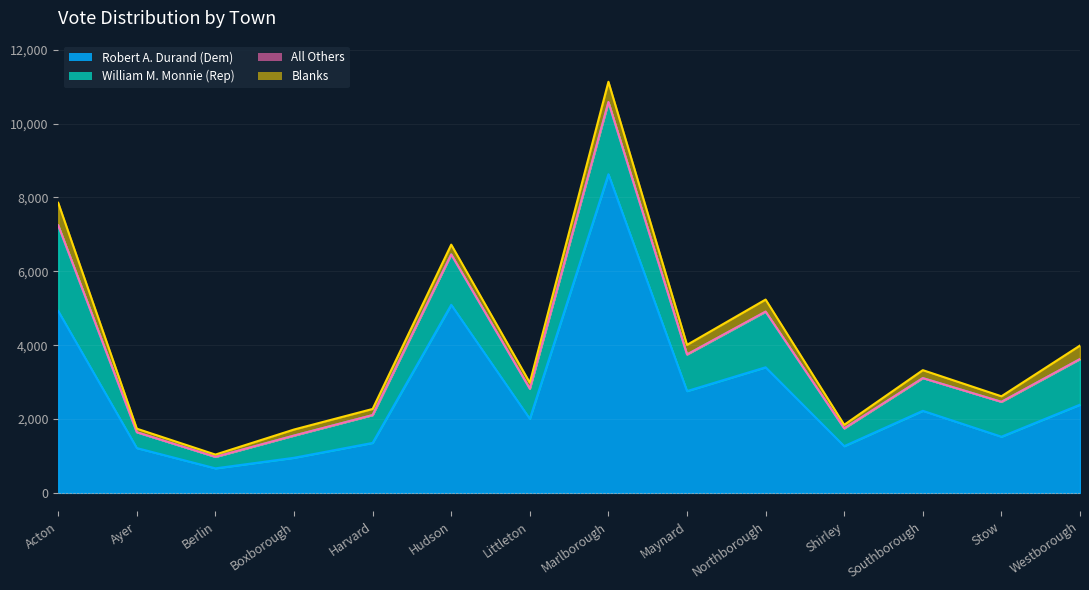

What value does the Blanks series have at Maynard, to the nearest 50?

250